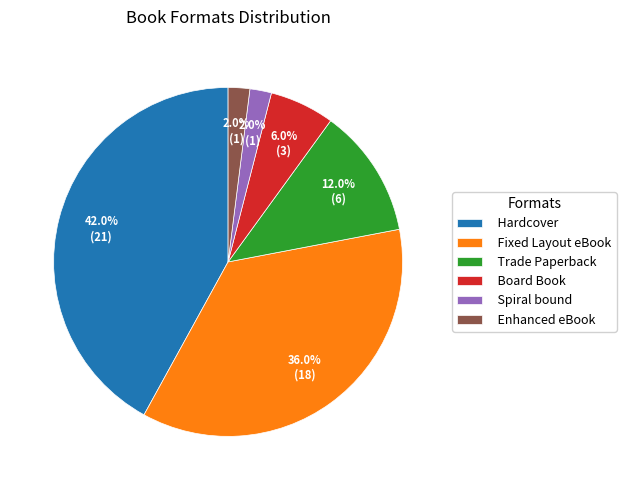

Which category has the biggest portion of the pie?

Hardcover